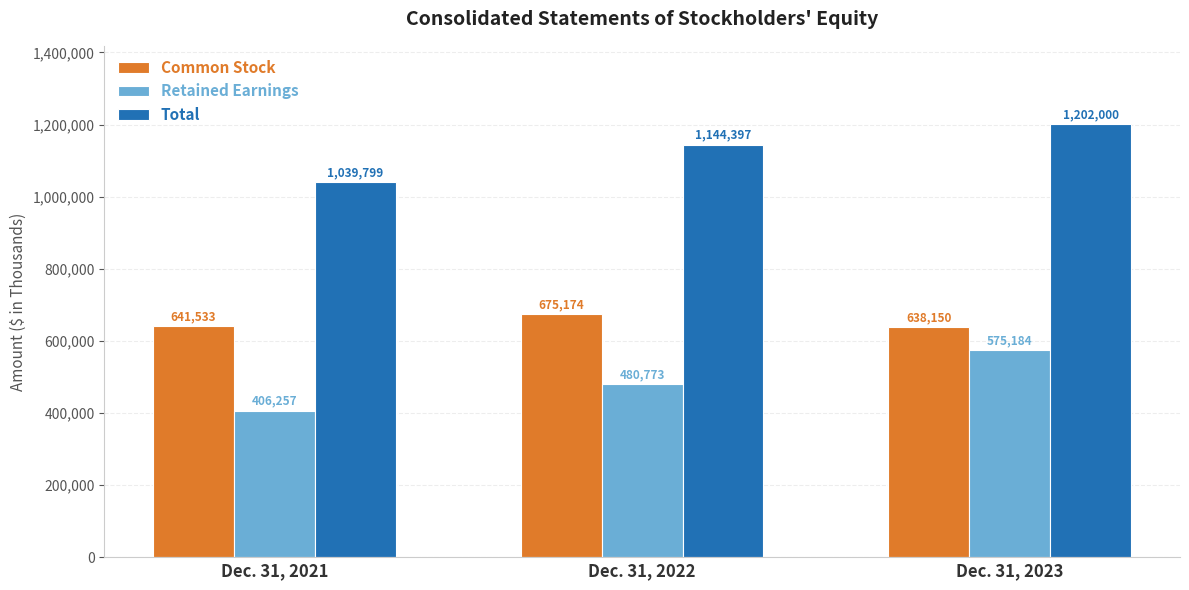

What value does the Total series have at Dec. 31, 2021?

1039799